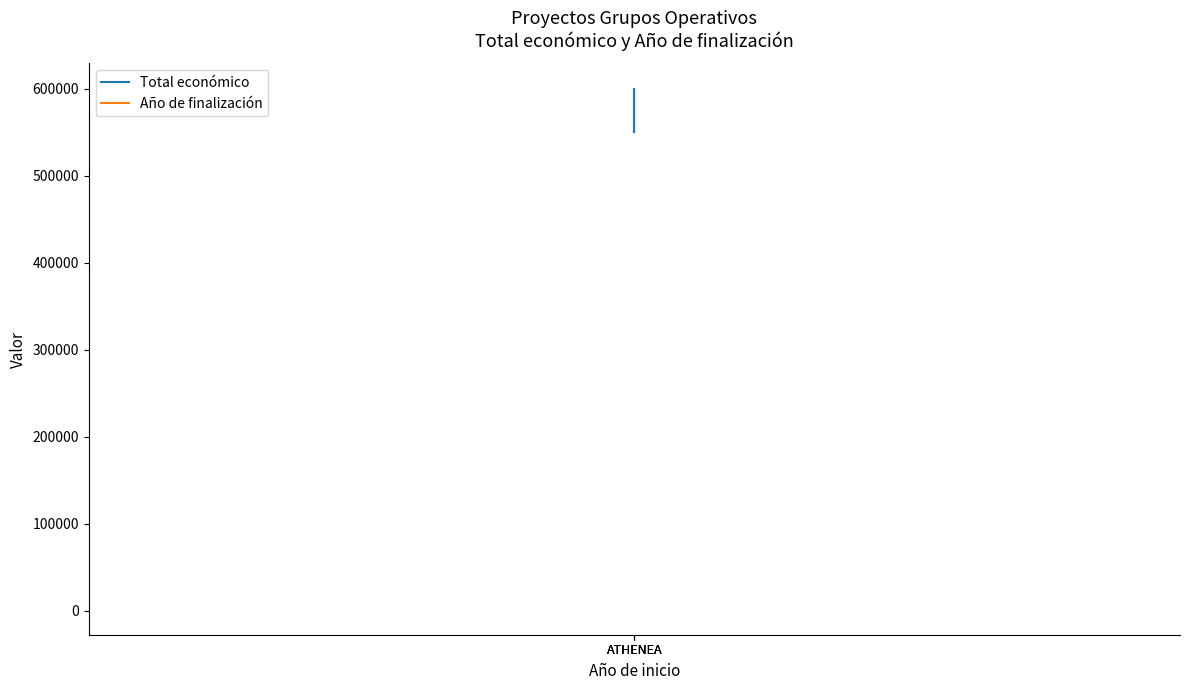

How many lines are shown in the chart?

2